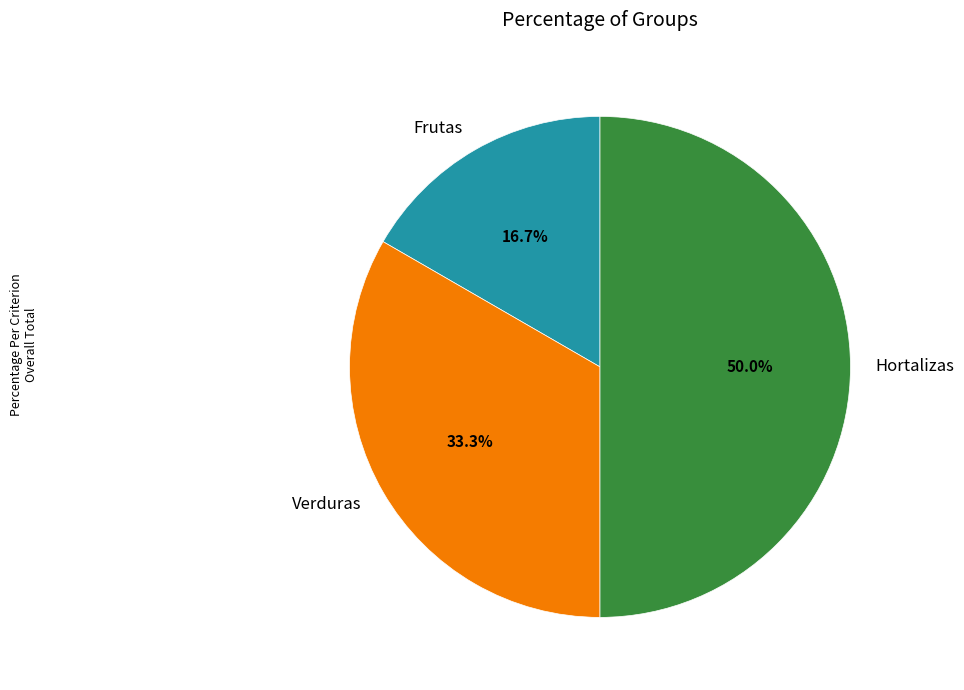

Is the sum of Frutas and Hortalizas greater than half?

Yes